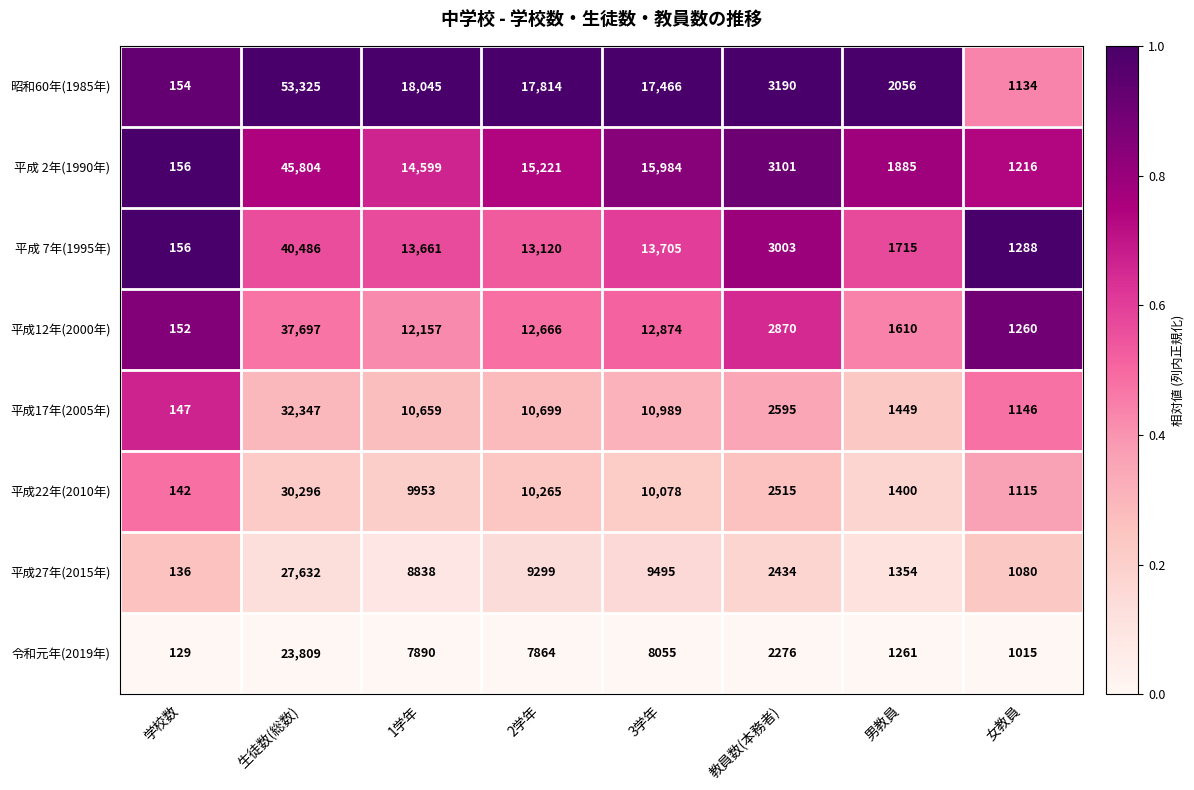

How many categories are shown in the chart?

8